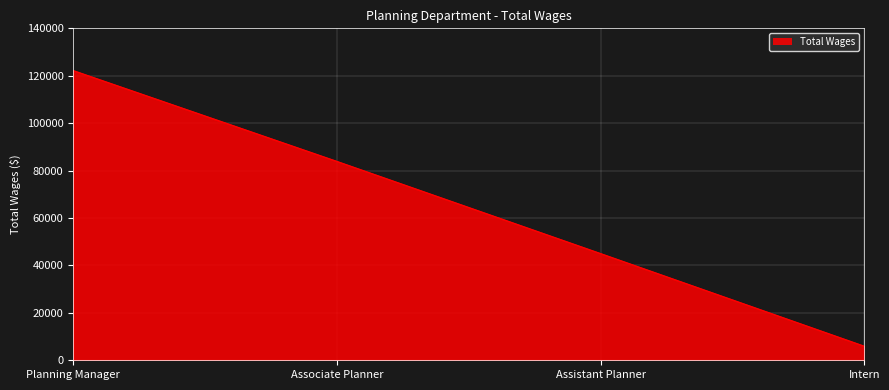

What is the difference between the second highest and second lowest values?

38874